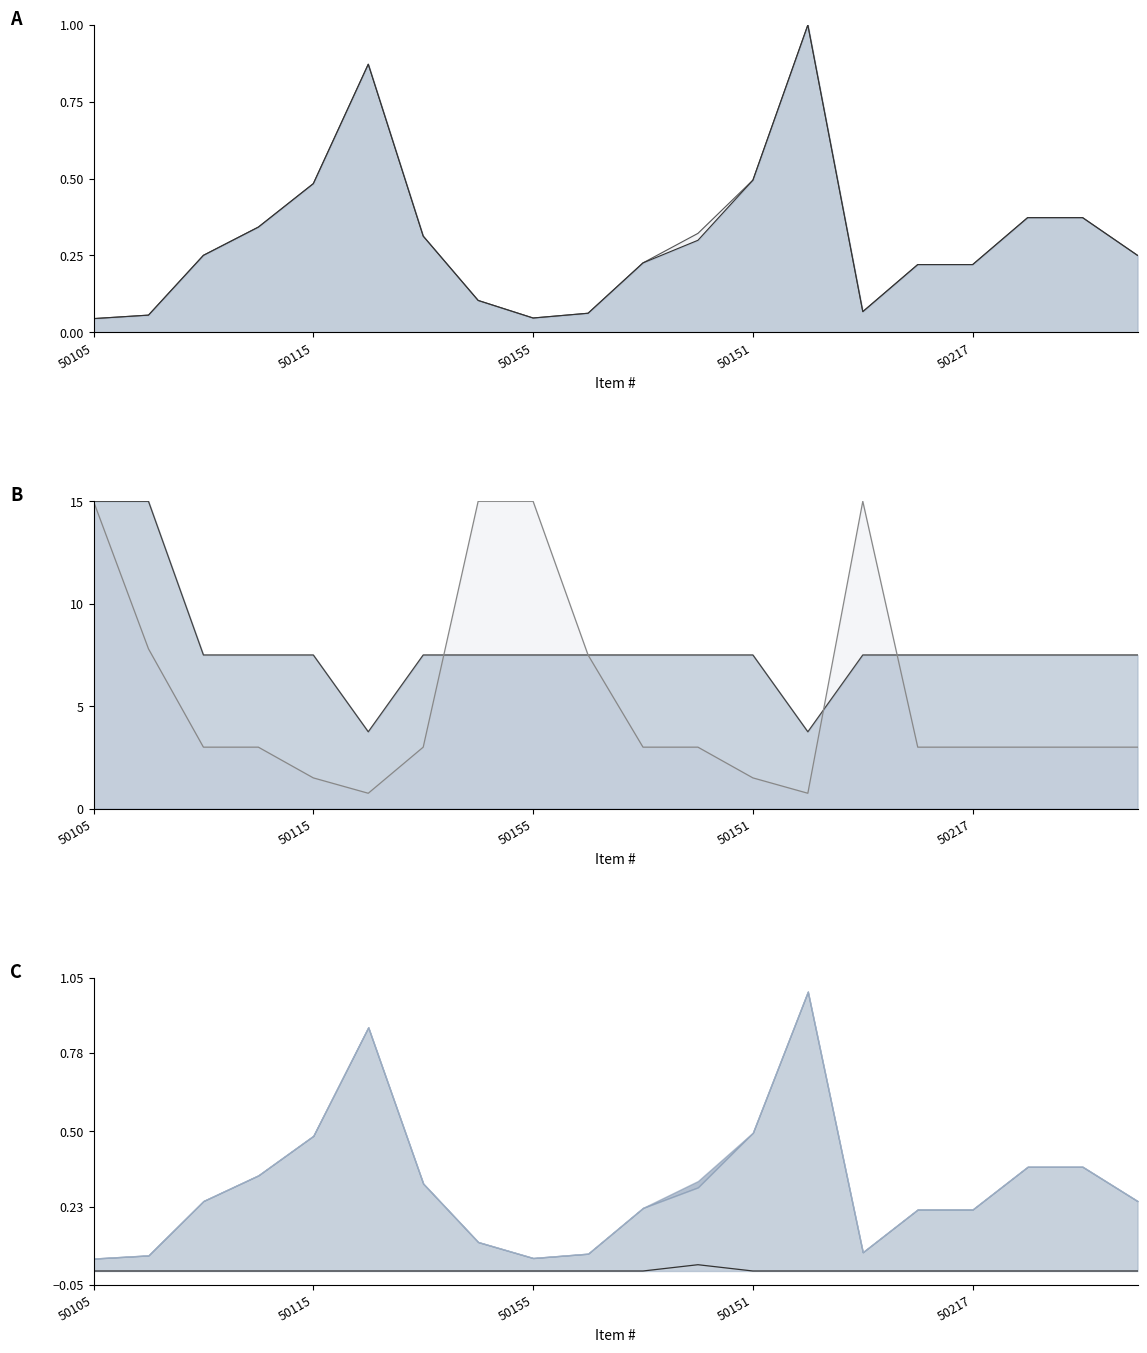

True or false: LIST PRICE has more than 0 interior local peaks.

True